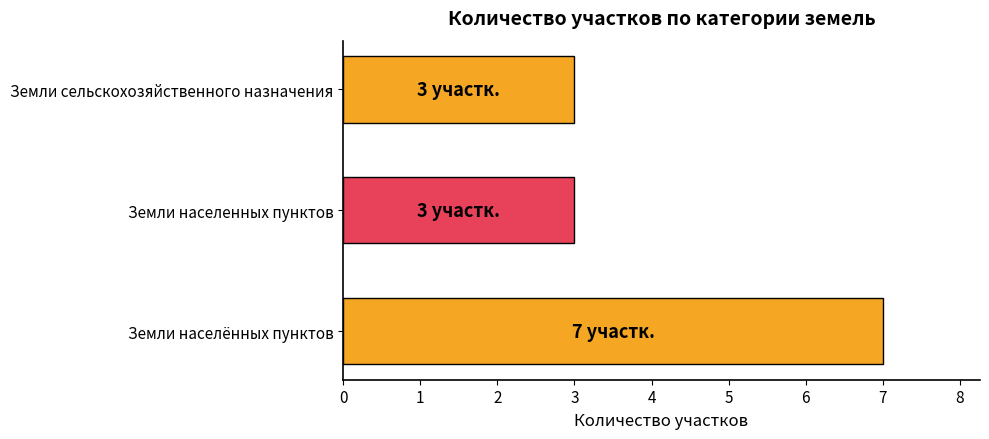

Reading bottom to top, extract all data points from this chart.

Земли населённых пунктов=7	Земли населенных пунктов=3	Земли сельскохозяйственного назначения=3